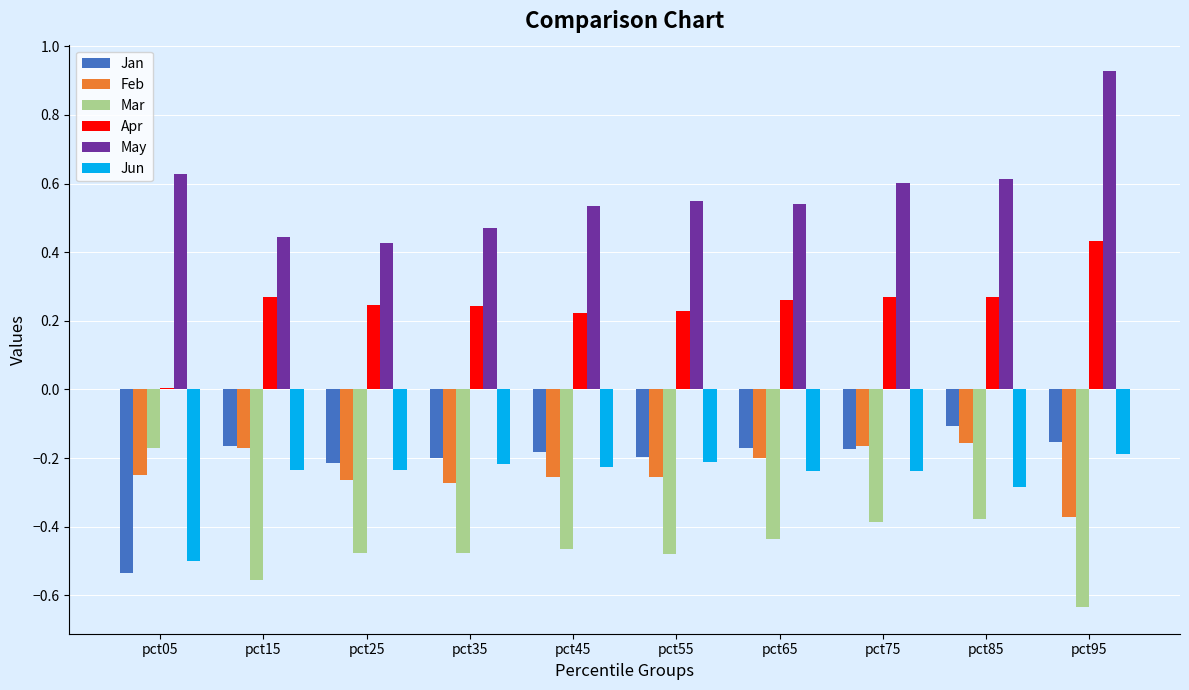

True or false: Apr has a value of 0.1 at pct85.

False